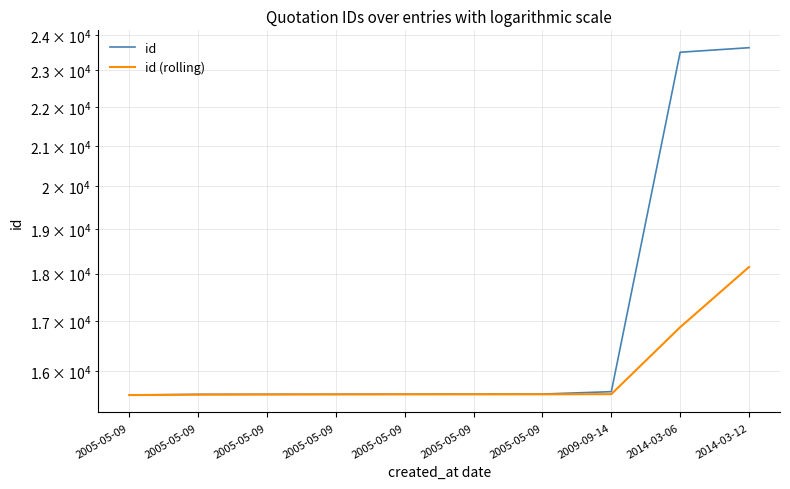

What is the sum of all id values?

171688.0